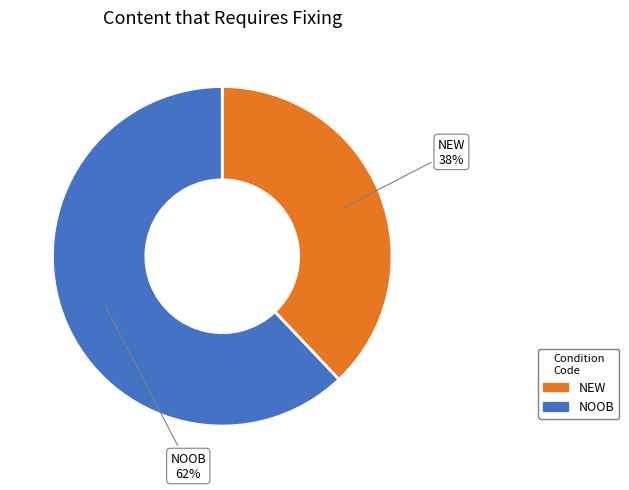

The NEW slice represents 38% of the pie. True or false?

True